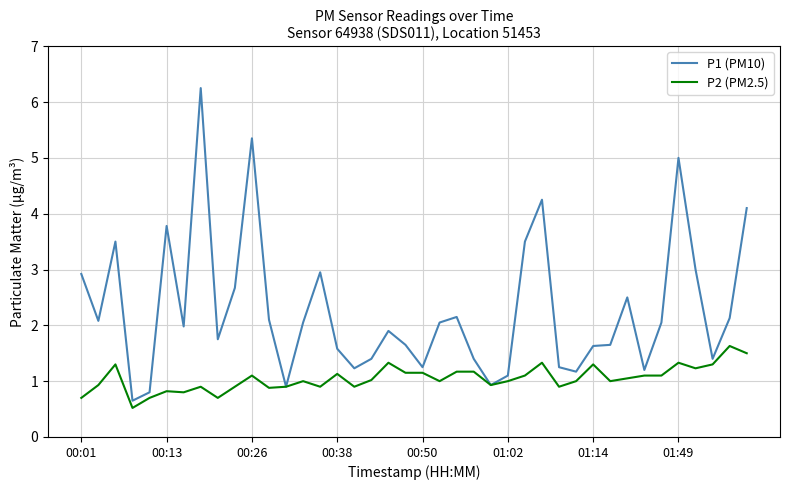

Which series has the widest spread of values?

P1 (PM10)